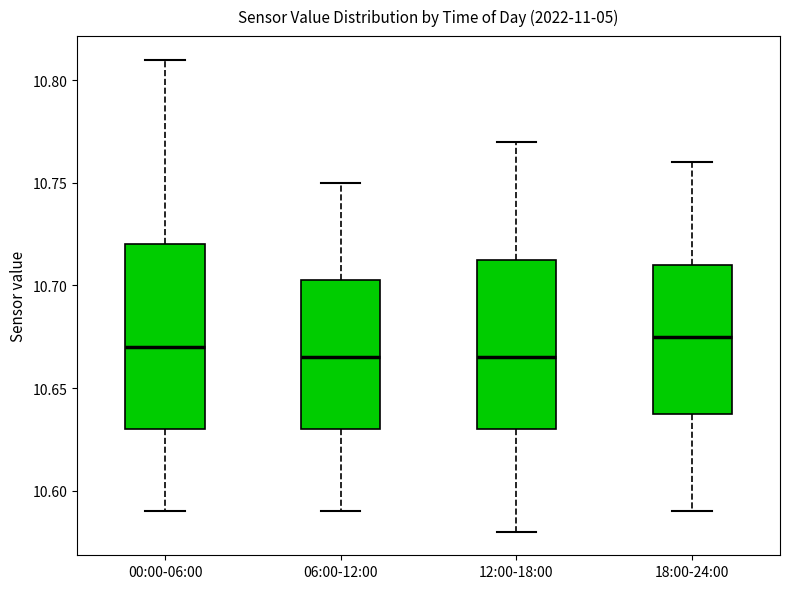

Which box is the tallest, from its lower edge to its upper edge?

00:00-06:00